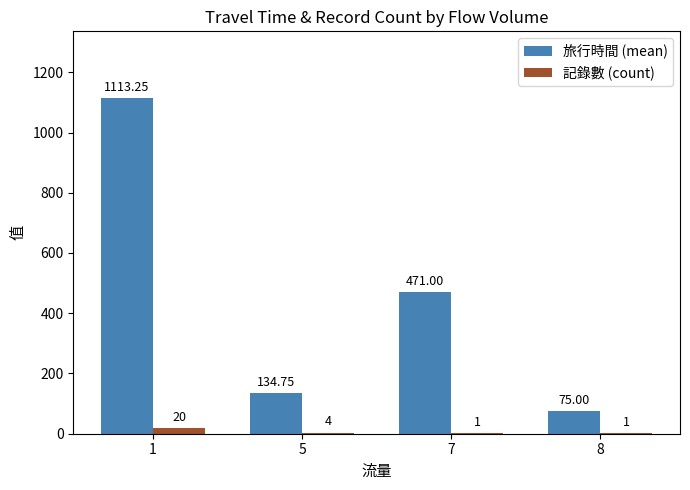

Which series changed the most between 5 and 7?

旅行時間 (mean)